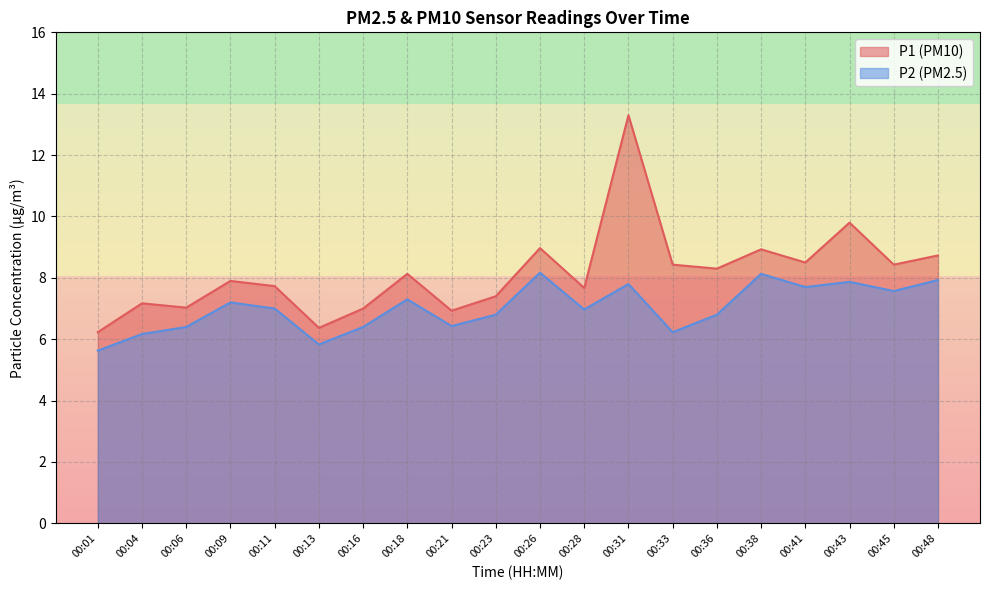

True or false: P2 has a value of 11.5 at 00:41.

False